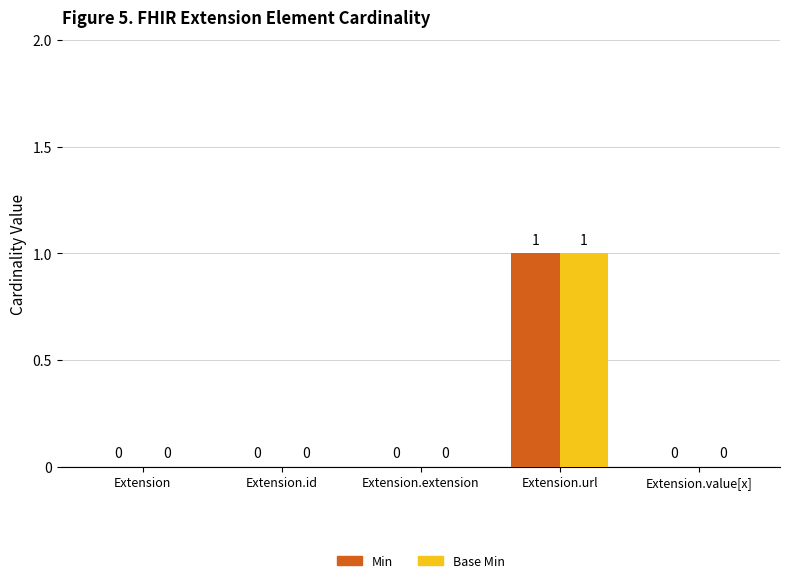

Which label corresponds to the largest value in the chart?

Extension.url